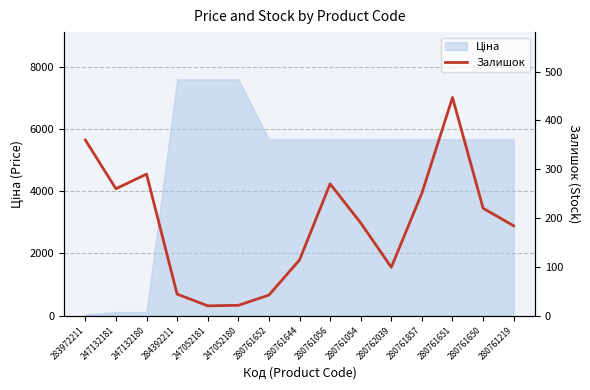

Reading left to right, extract all data points from this chart.

283972211=360	247132181=260	247132180=290	284392211=44	247052181=20	247052180=21	280761652=42	280761644=114	280761056=270	280761054=190	280762039=99	280761857=251	280761651=447	280761650=220	280761219=184